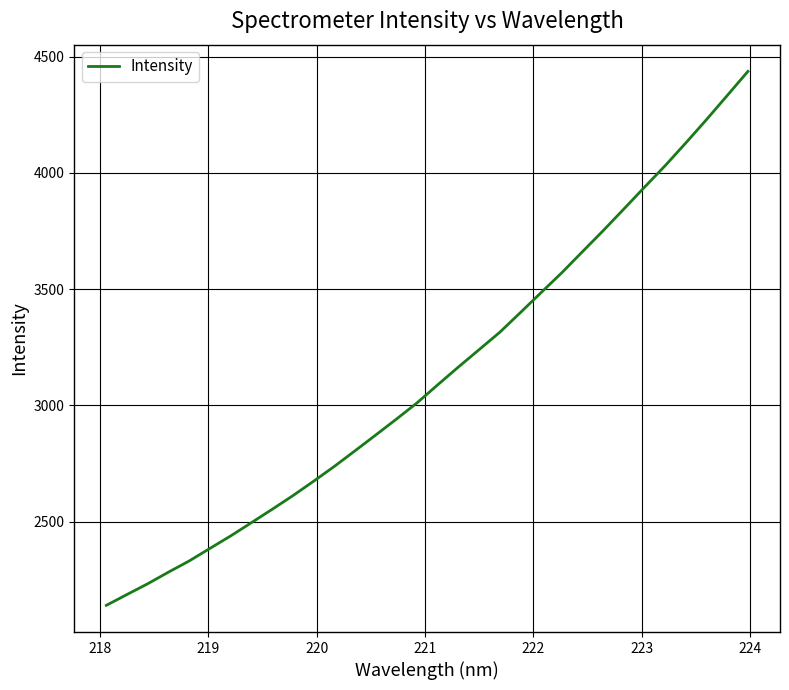

What is the greatest value displayed?

4437.1